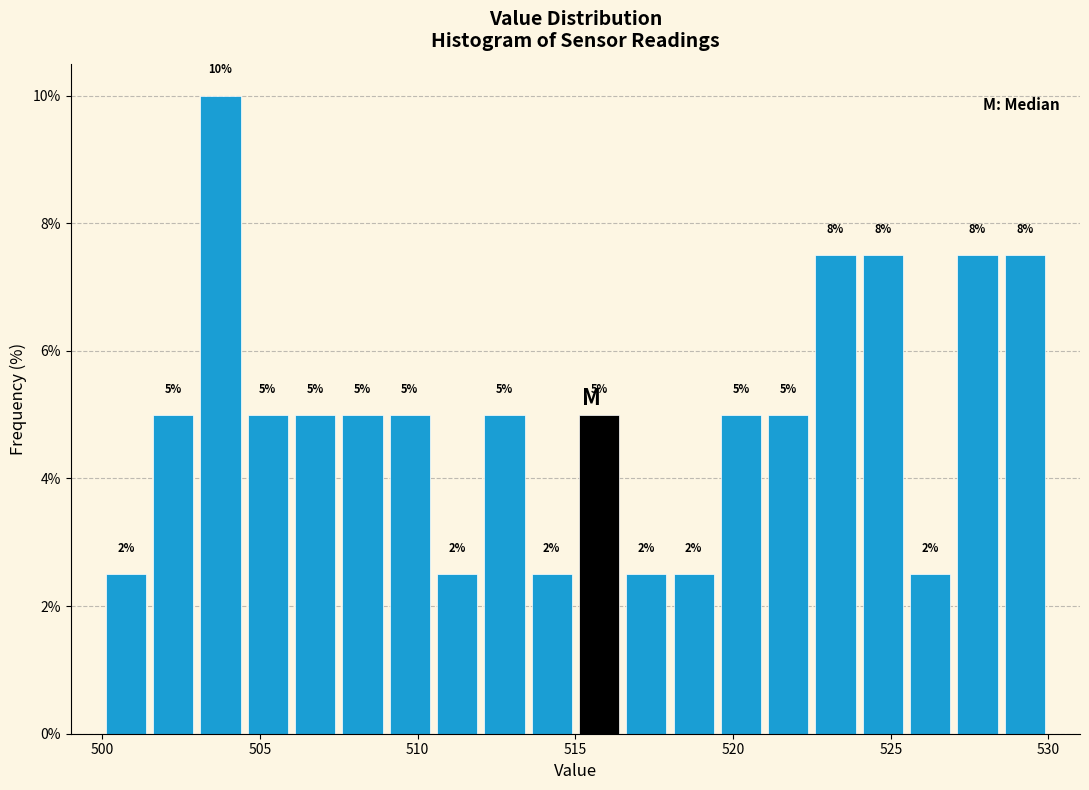

Read against the x-axis, roughly where is the centre of the tallest bar?

504.0